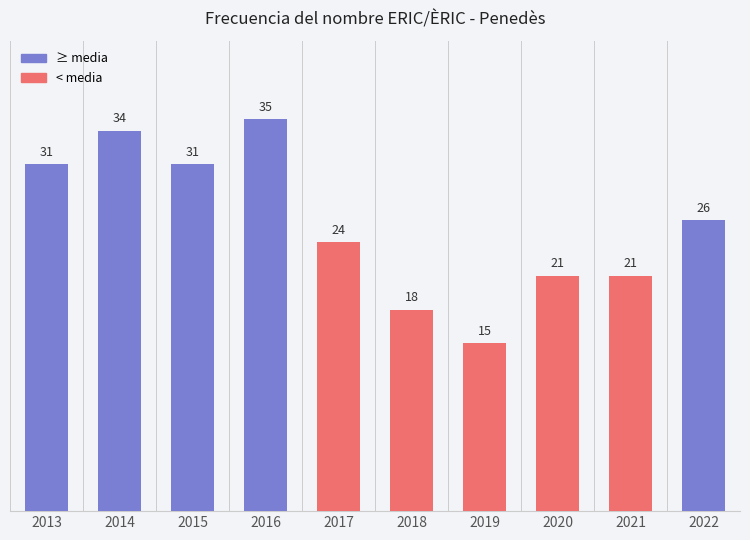

Reading left to right, list all the values displayed in this chart.

2013=31	2014=34	2015=31	2016=35	2017=24	2018=18	2019=15	2020=21	2021=21	2022=26